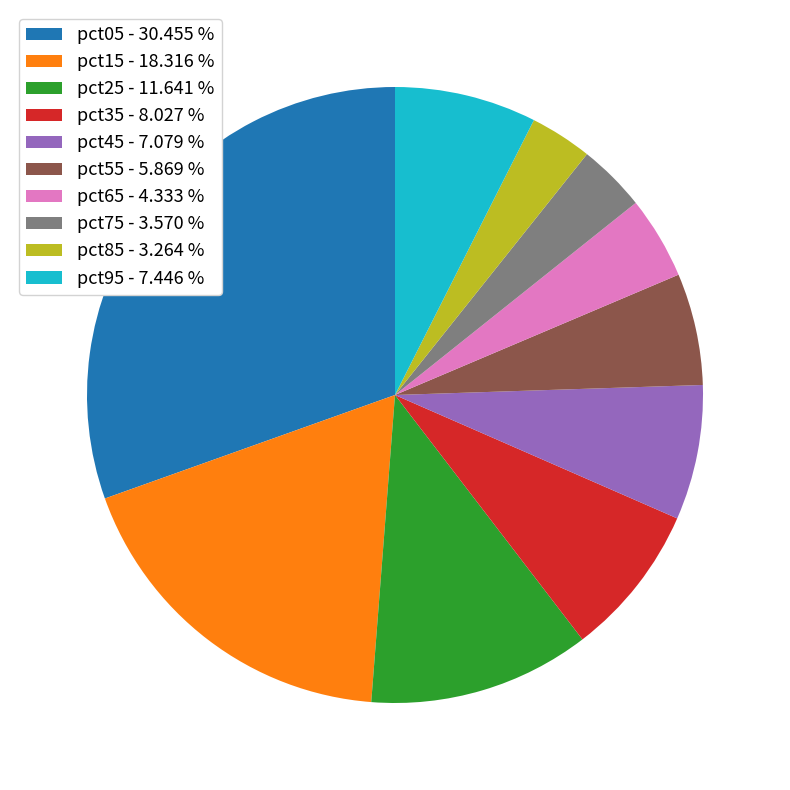

Which has a higher value, pct75 - 3.570 % or pct15 - 18.316 %?

pct15 - 18.316 %